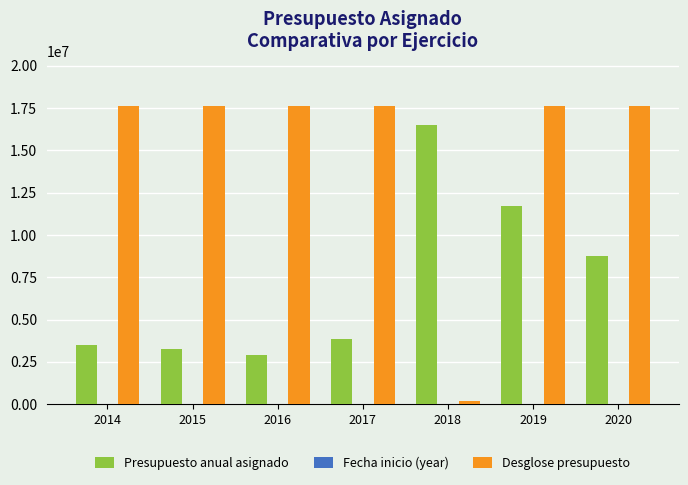

What is the sum of all Presupuesto anual asignado values?

50524307